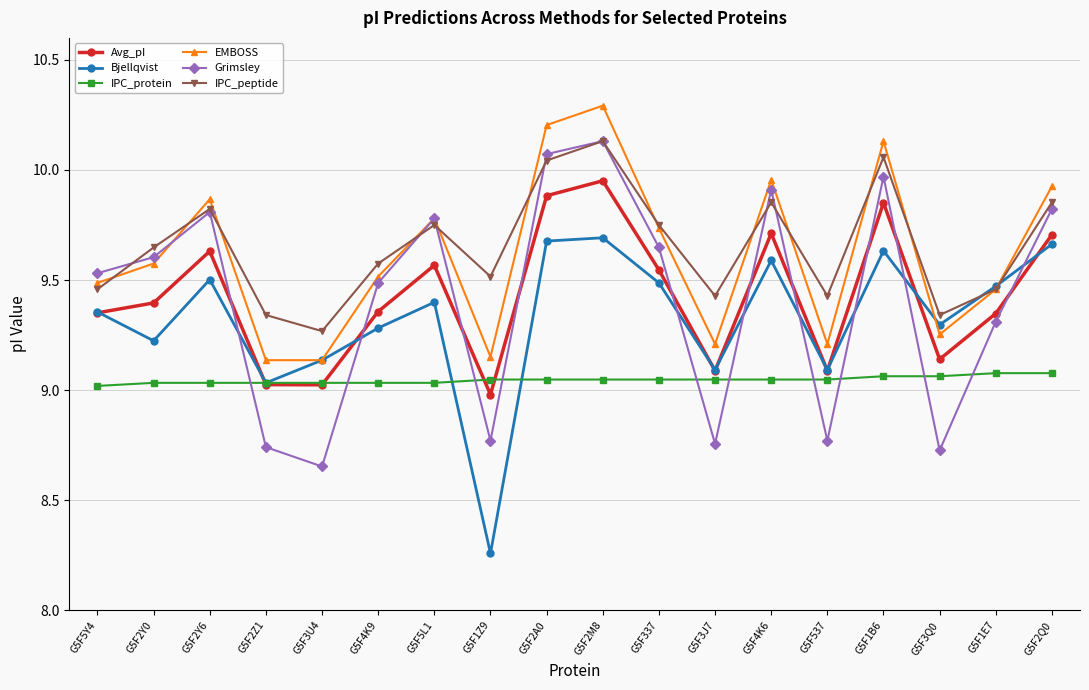

The IPC_peptide series shows 15.5 at G5F2Q0. True or false?

False